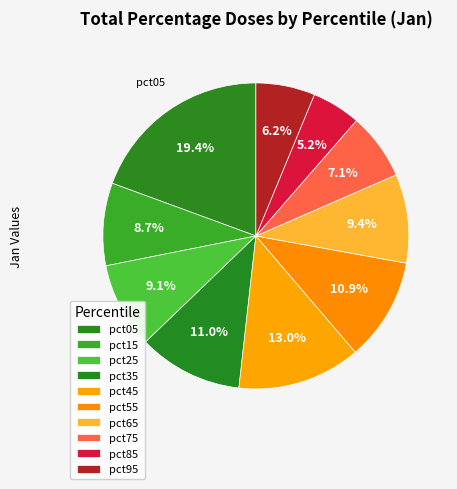

Is it true that pct25 is 9% of the pie?

True